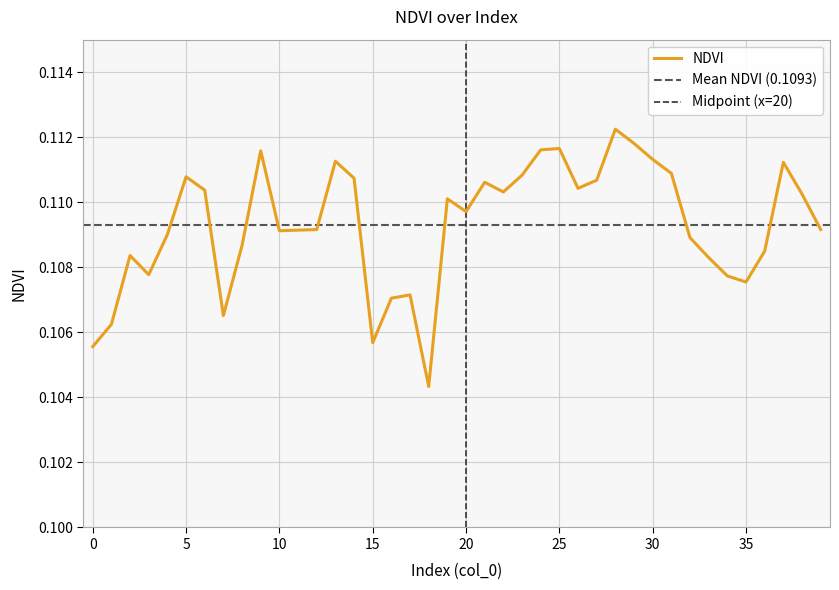

At which category does the chart reach its minimum across all series?

18